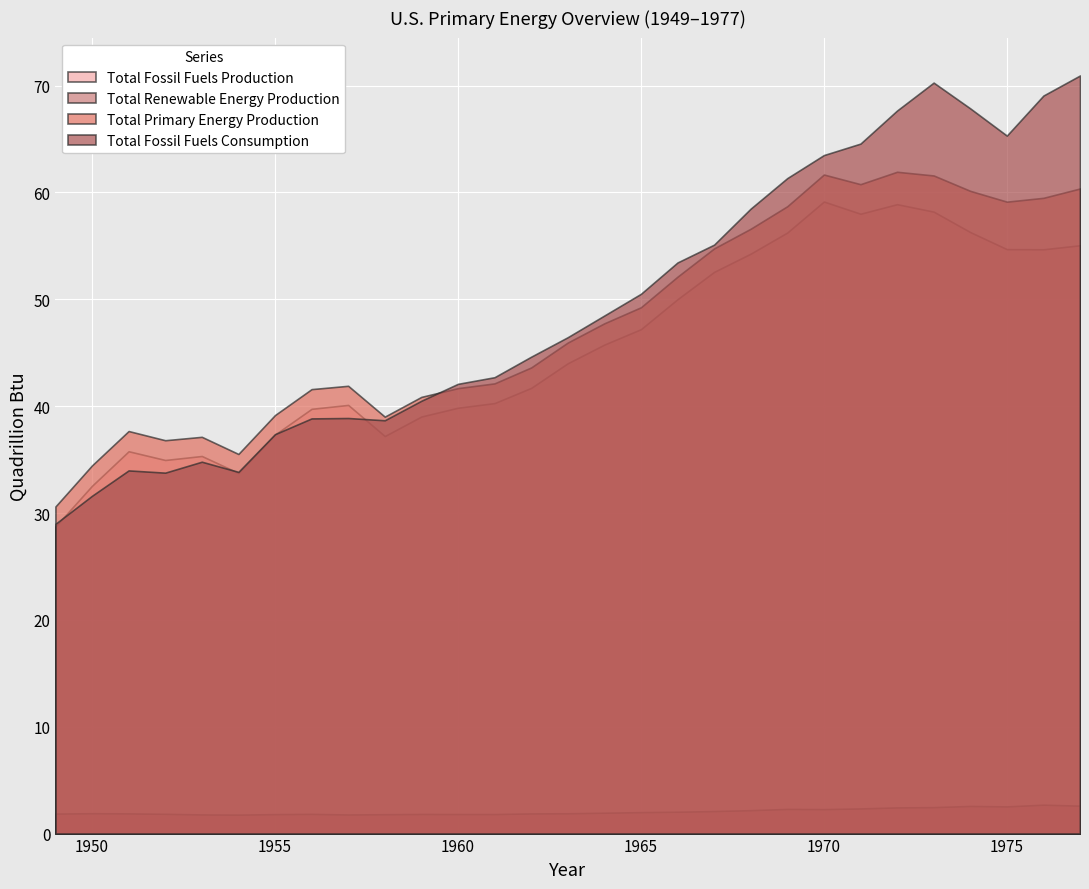

True or false: Total Fossil Fuels Consumption has a value of 44.6 at 1962.

True